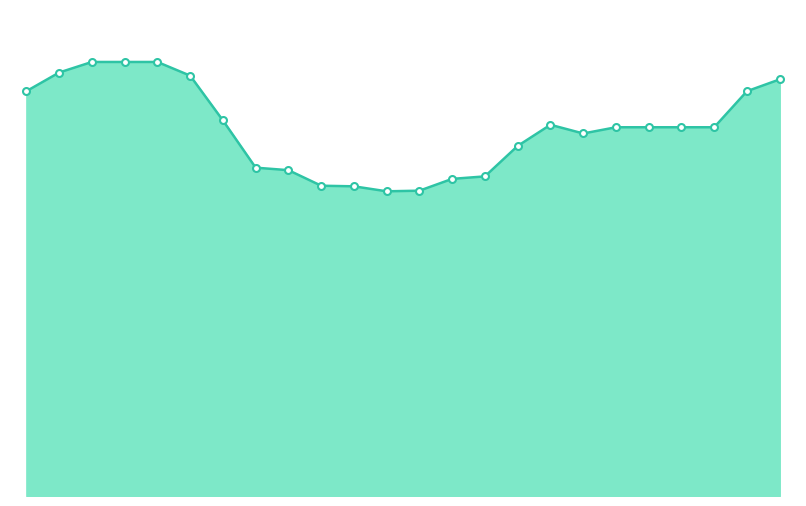

Does the chart have visible grid lines?

No